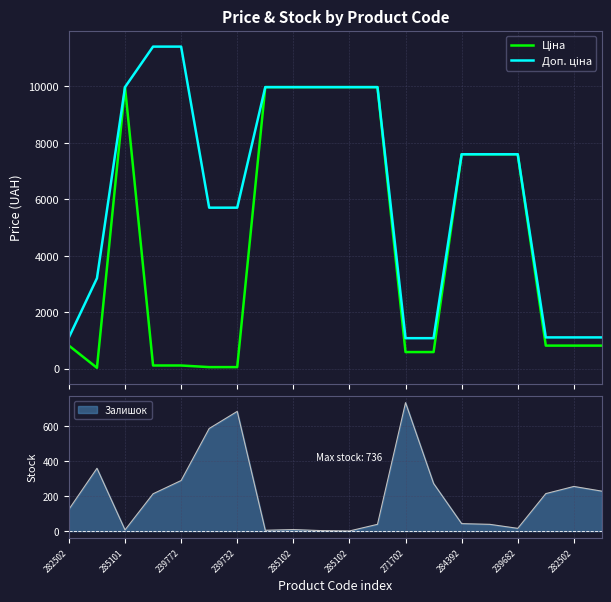

What is the spread (max minus min) of values at 17?

290.7